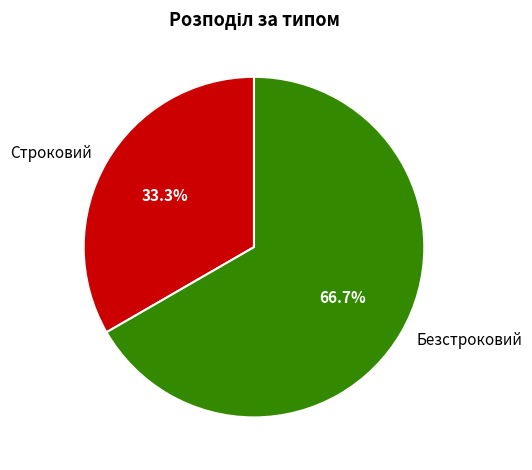

What percentage is the Безстроковий slice, to the nearest percent?

67%